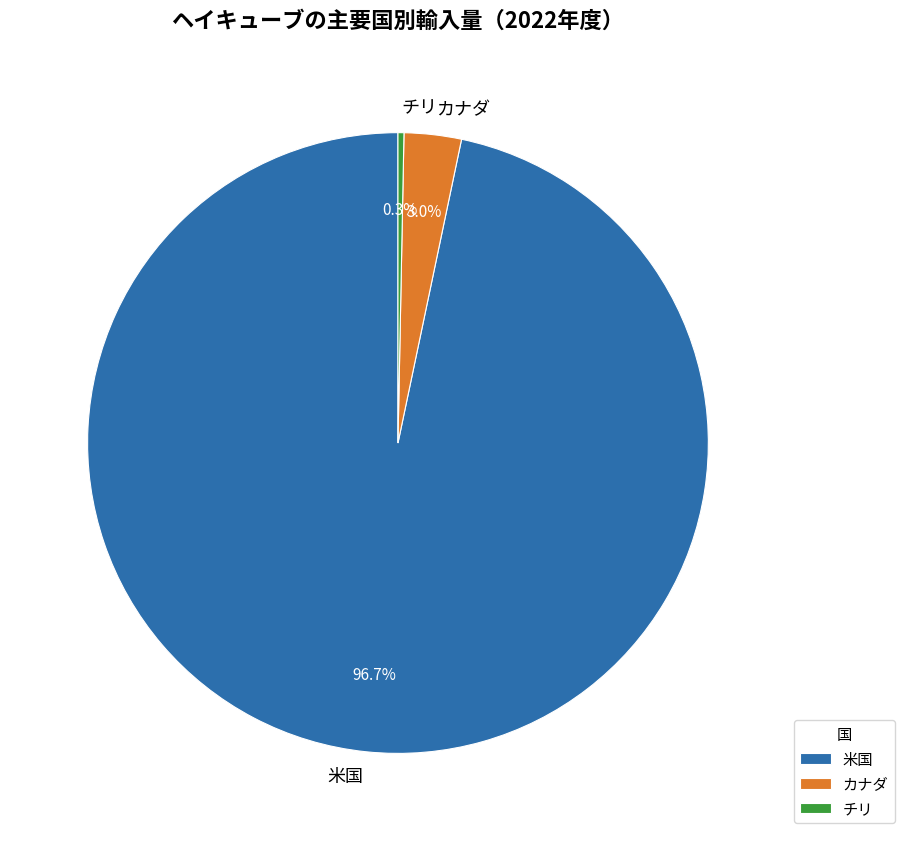

Which has a higher value, カナダ or チリ?

カナダ